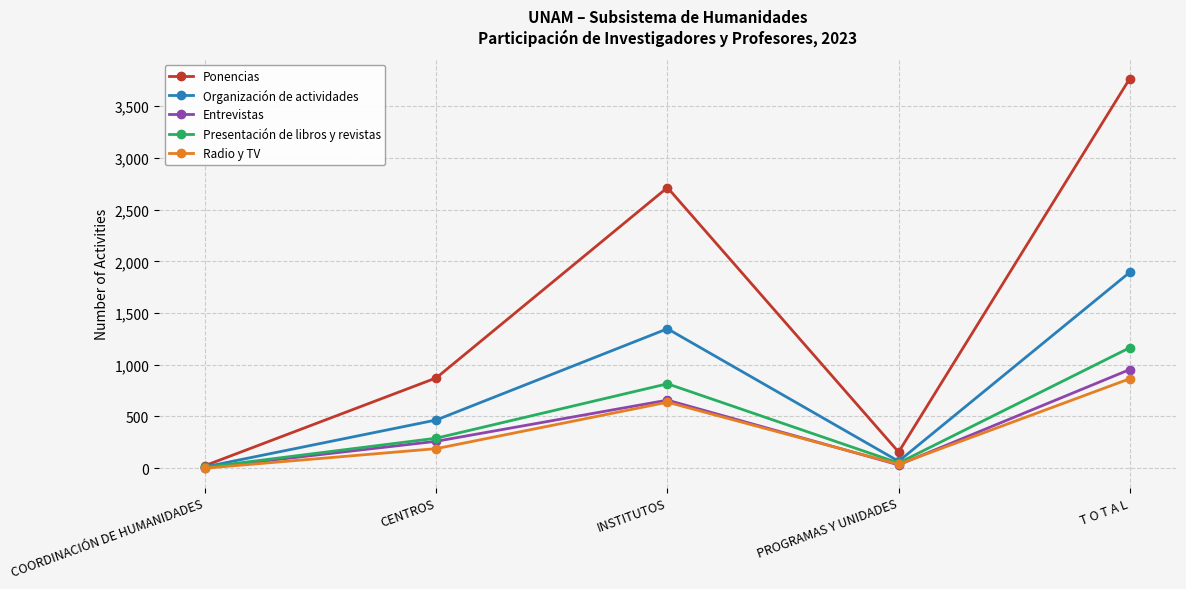

What is the minimum value for Ponencias?

25